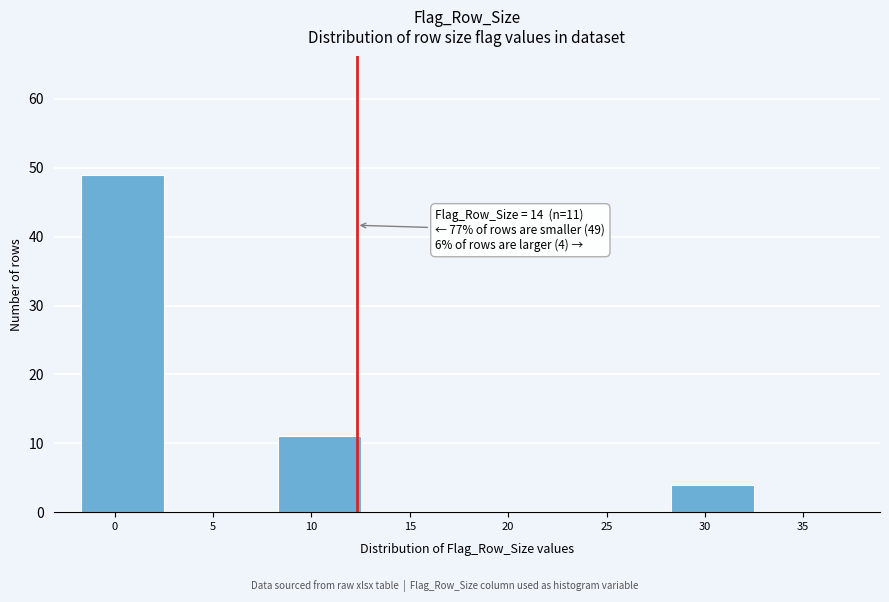

Reading right to left, transcribe all the data shown in this chart.

35=0	30=4	25=0	20=0	15=0	10=11	5=0	0=49